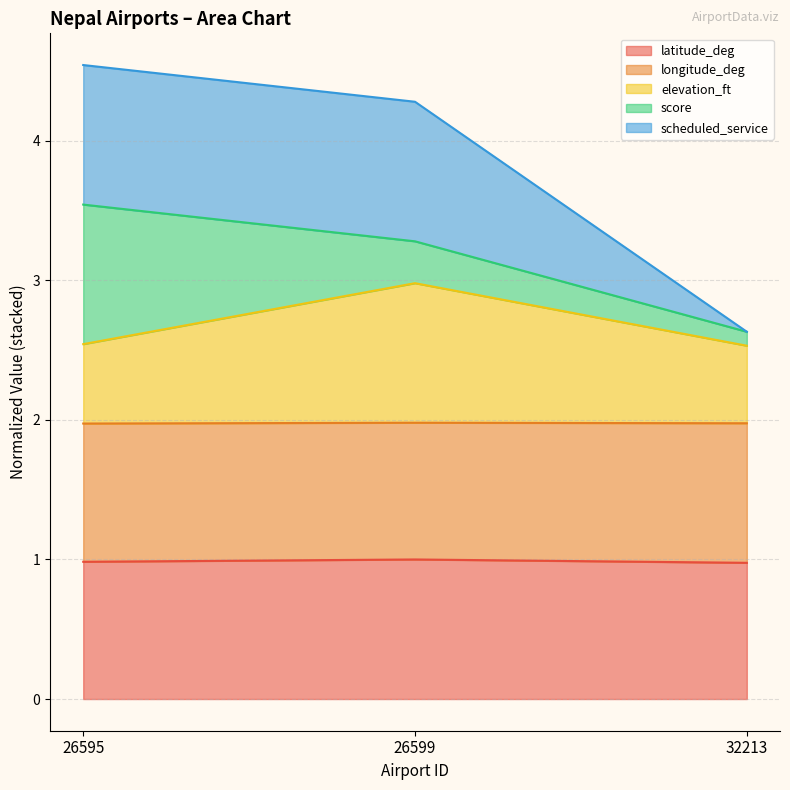

The value of latitude_deg at 26595 is 0.6. True or false?

False